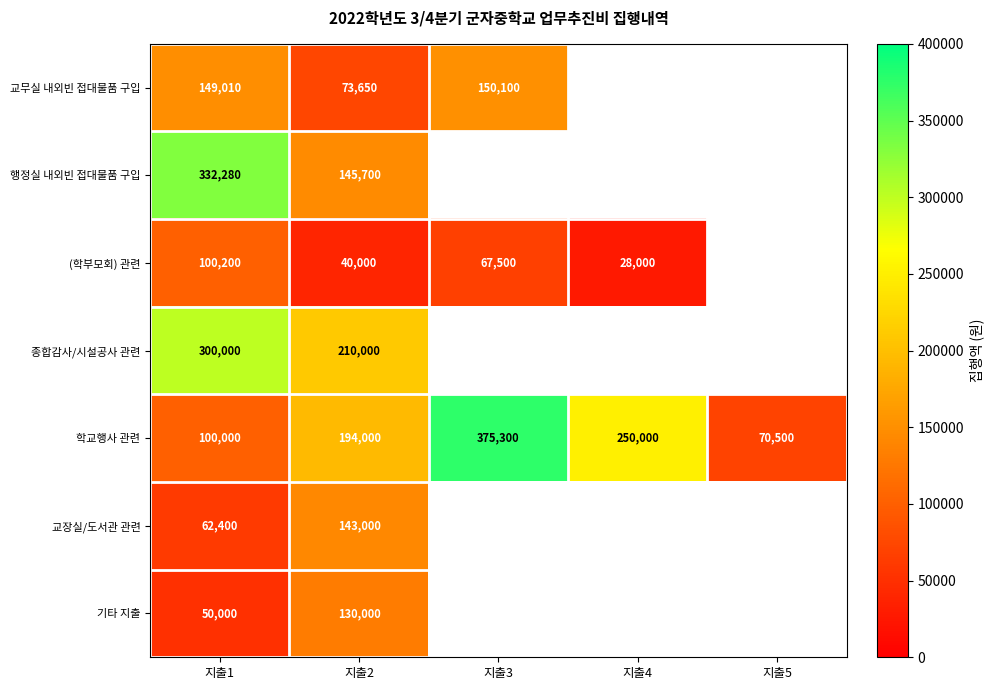

Read the 학교행사 관련 value at 지출5.

70500